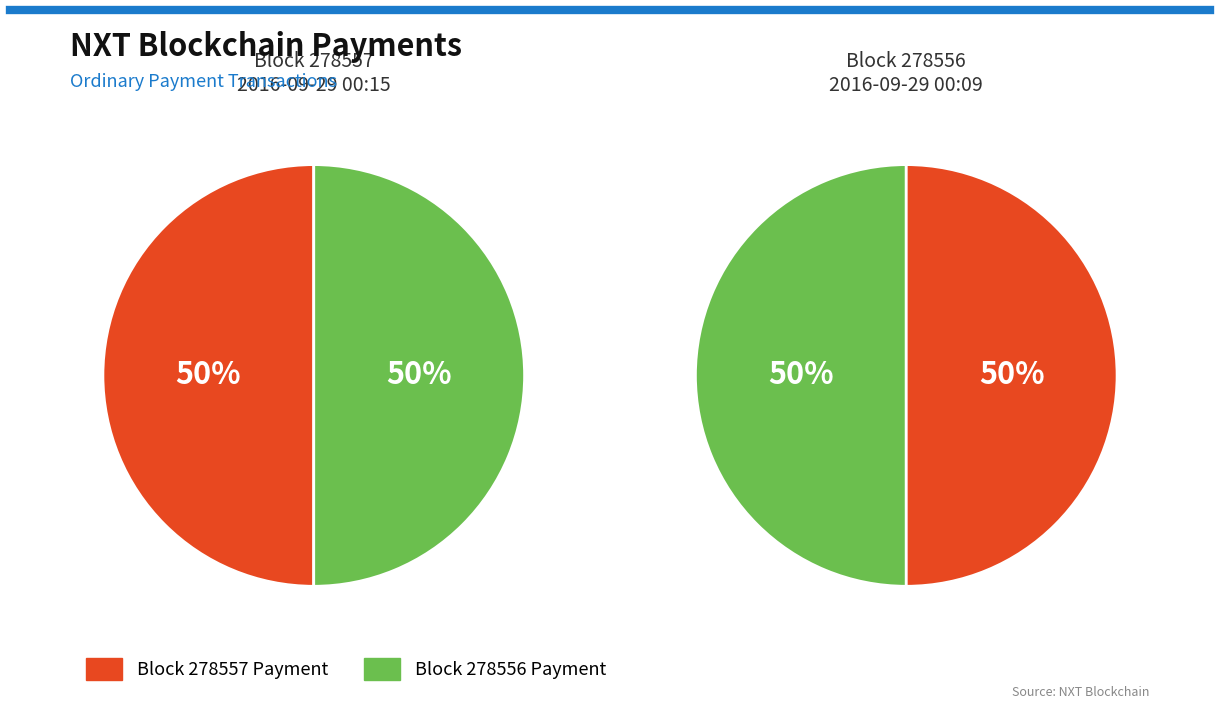

How many segments does this pie chart have?

2